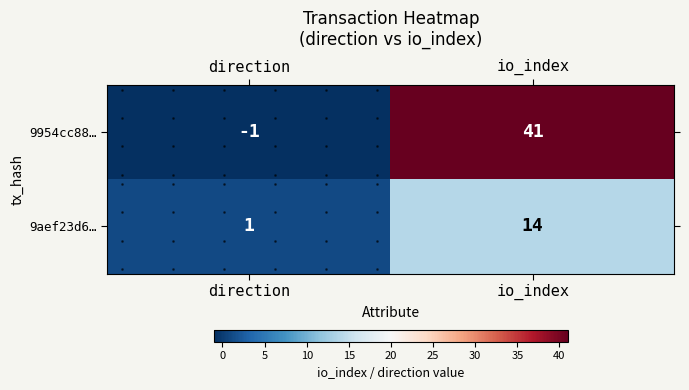

Read the 9954cc88… value at io_index, to the nearest 5.

40